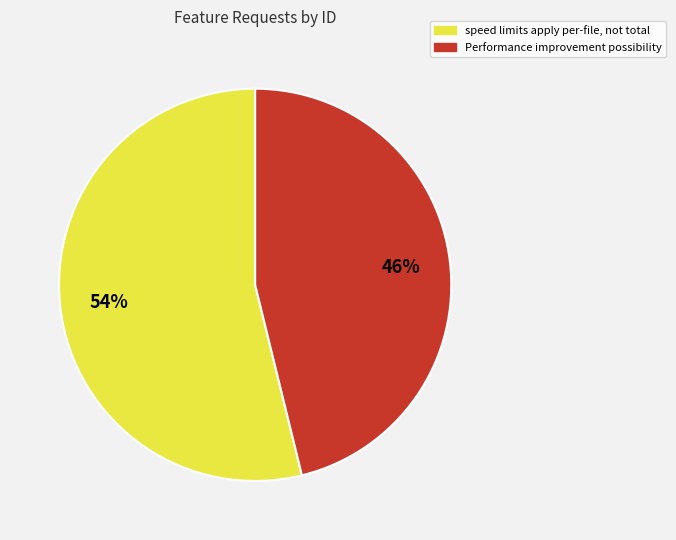

Approximately how many times larger is the value at Performance improvement possibility compared to speed limits apply per-file, not total?

0.9